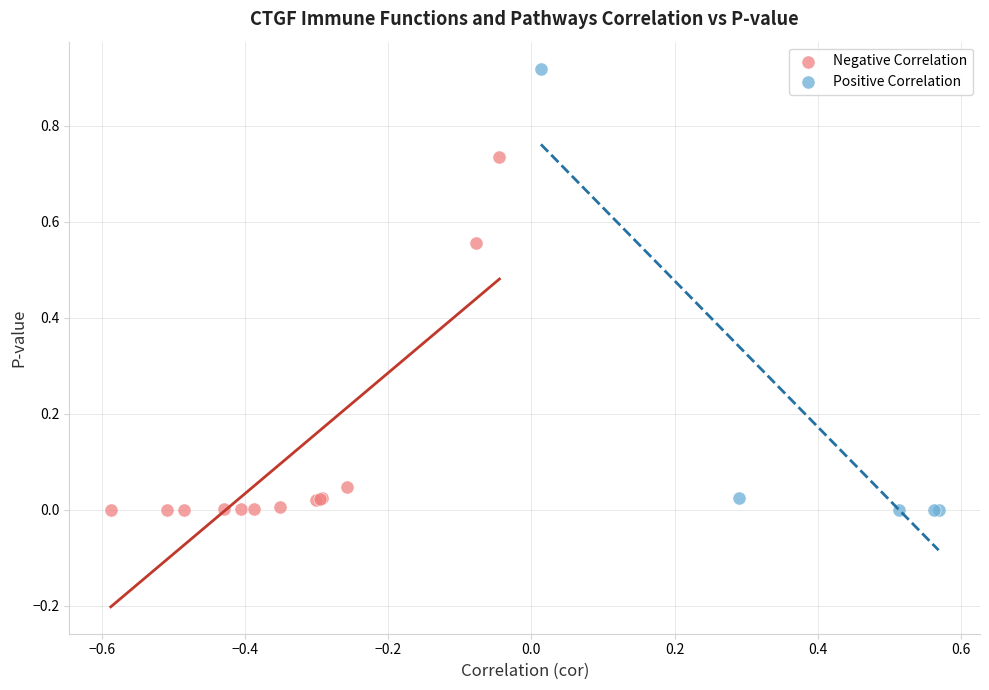

What are all the series names shown in the legend?

Negative Correlation, Positive Correlation